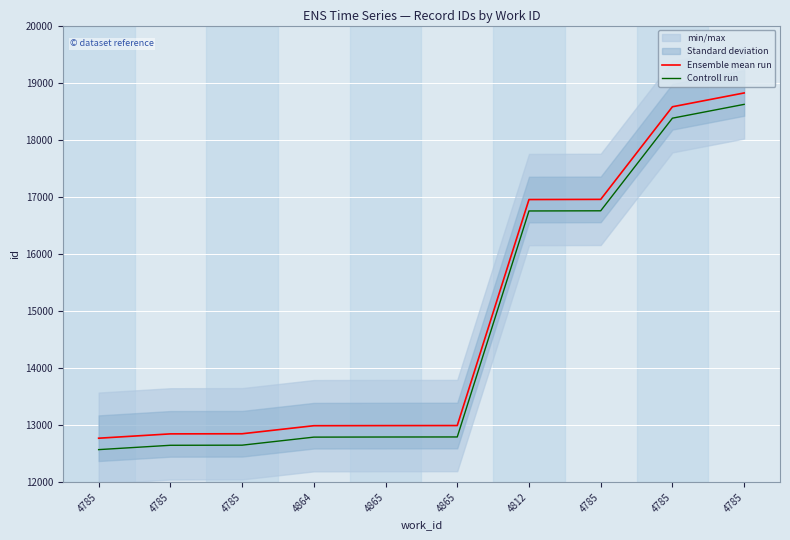

Reading left to right, what are all the values shown in this chart?

Ensemble mean run: 4785=12769	4785=12845	4785=12847	4864=12988	4865=12990	4865=12991	4812=16951	4785=16954	4785=18577	4785=18819
Controll run: 4785=12569	4785=12645	4785=12647	4864=12788	4865=12790	4865=12791	4812=16751	4785=16754	4785=18377	4785=18619